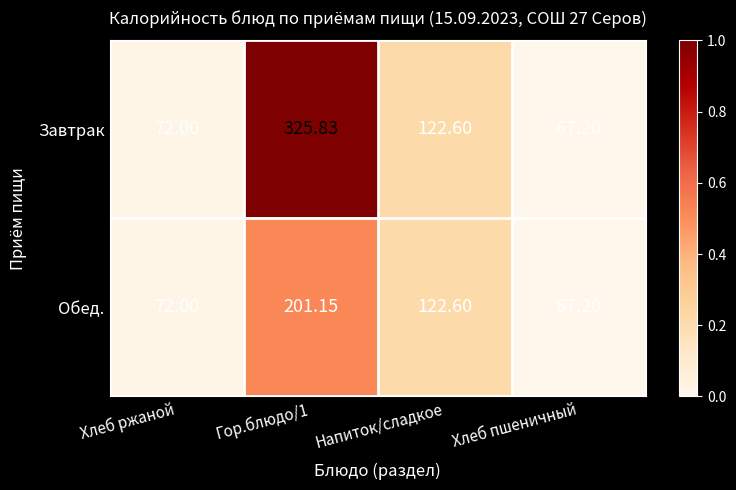

How many values in the Завтрак series exceed 122?

2